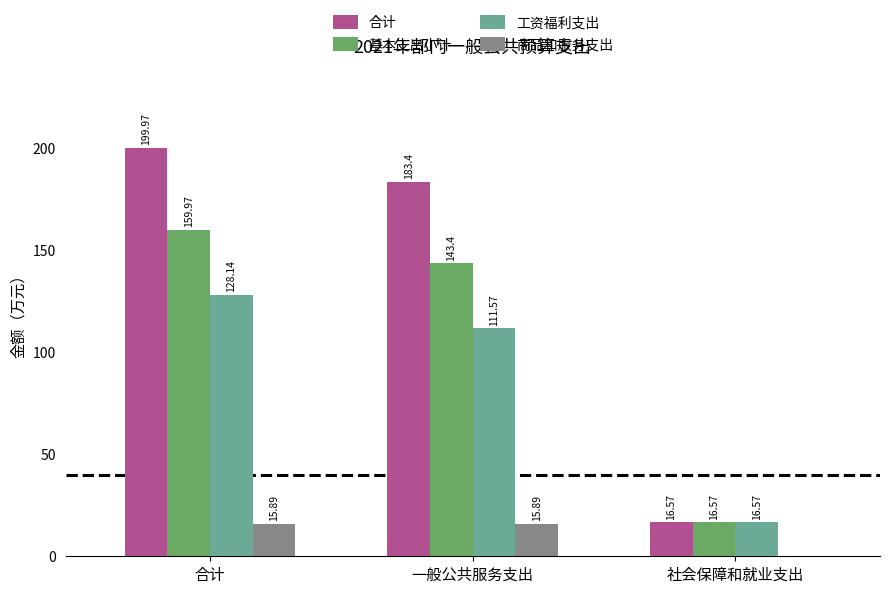

At which category does the chart reach its peak across all series?

合计